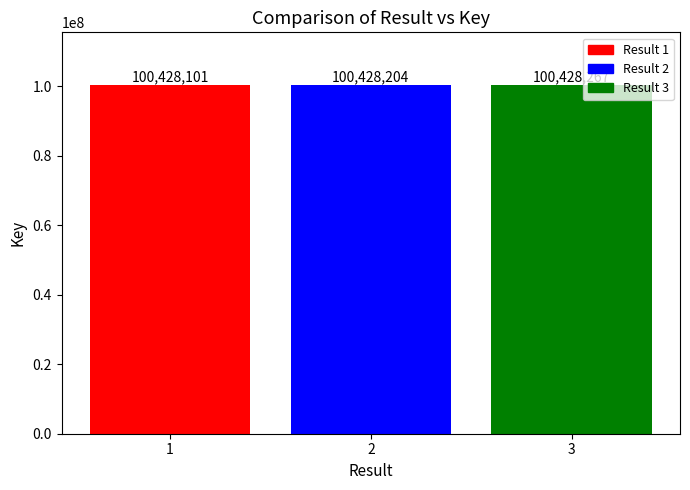

What is the difference between the values at 3 and 1?

166